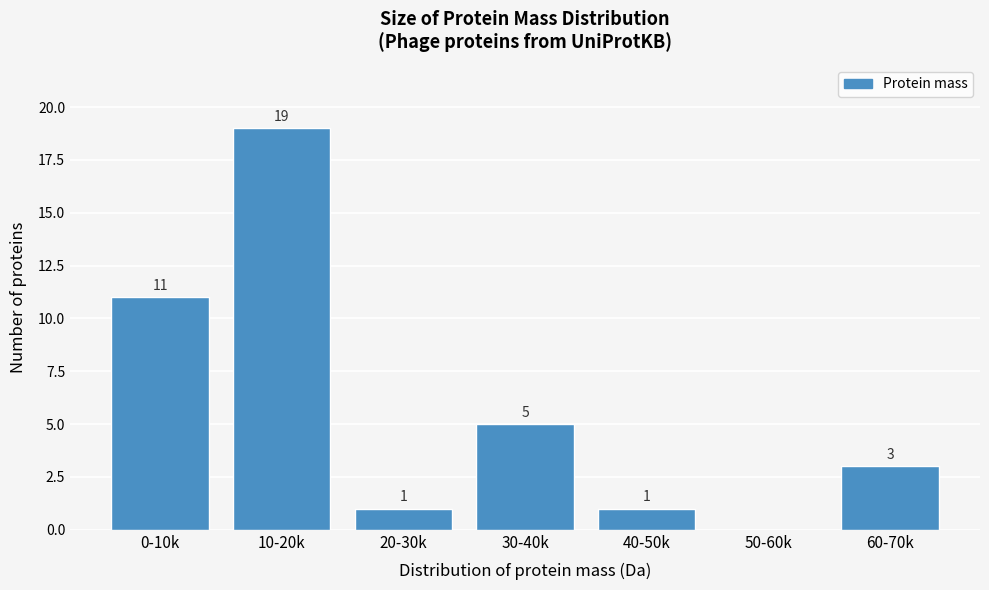

Reading left to right, transcribe all the data shown in this chart.

0-10k=11	10-20k=19	20-30k=1	30-40k=5	40-50k=1	50-60k=0	60-70k=3